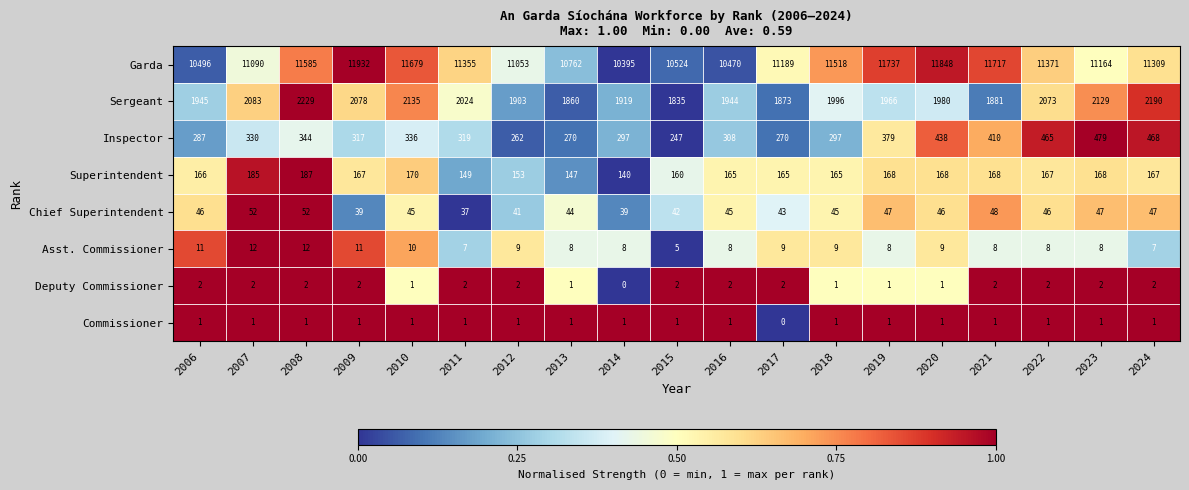

Which series has the widest spread of values?

Garda